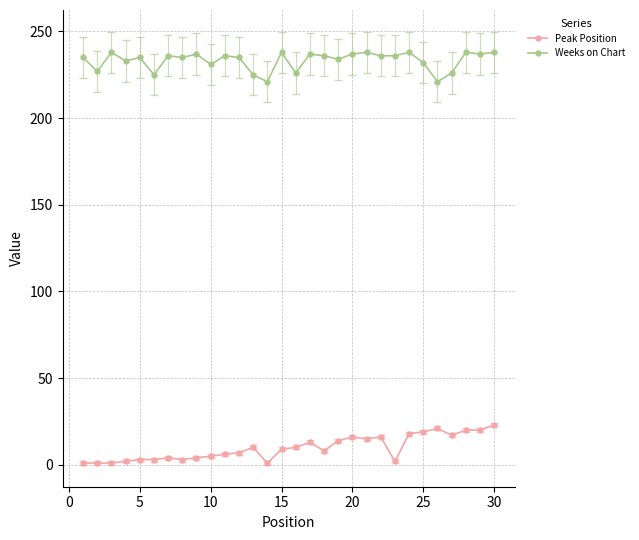

At how many categories does at least one series exceed 168?

30